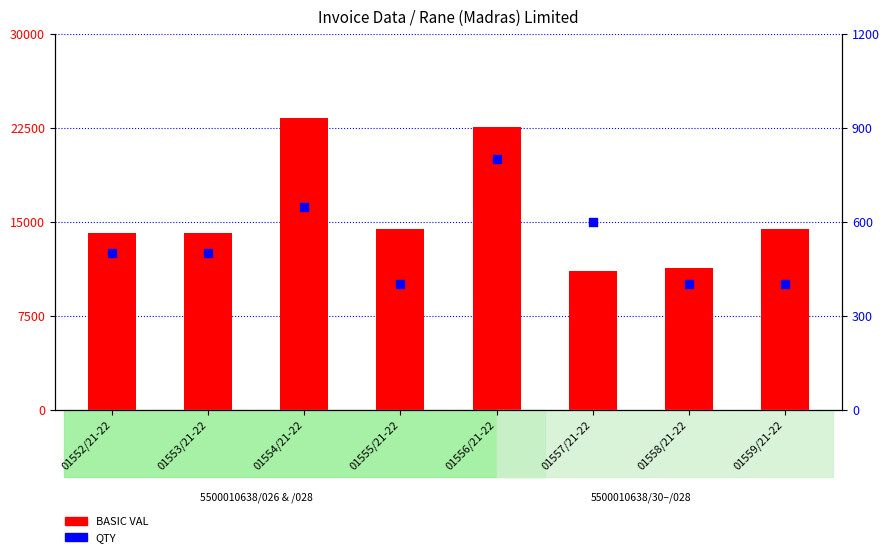

Which series has the largest total across all categories?

BASIC VAL